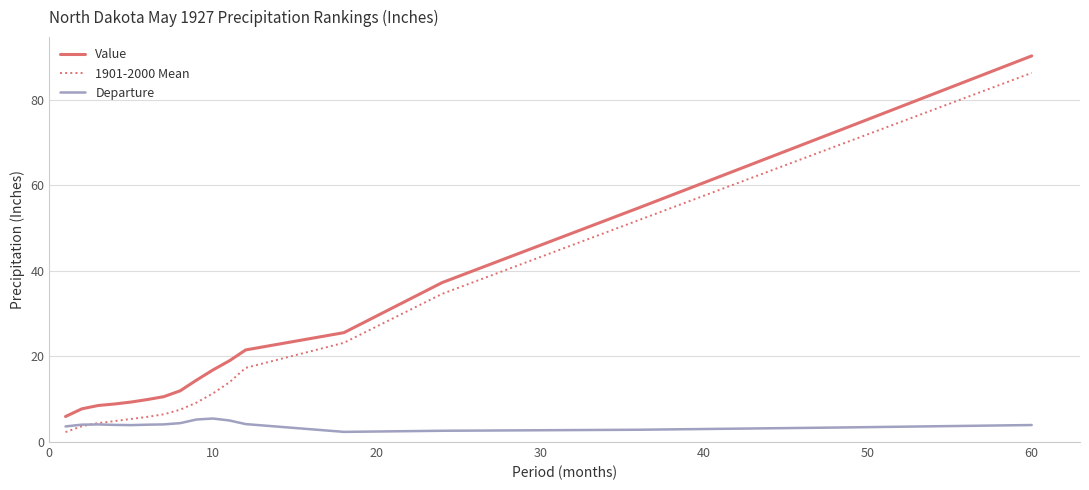

True or false: 1901-2000 Mean and Value cross at least once.

False